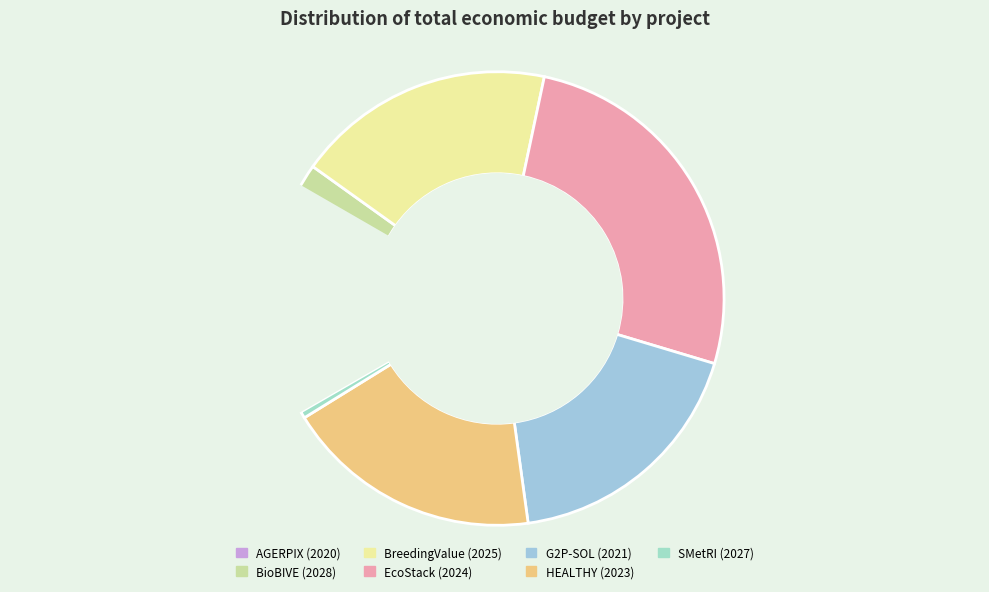

Rank the categories by value from highest to lowest.

EcoStack (2024), BreedingValue (2025), HEALTHY (2023), G2P-SOL (2021), BioBIVE (2028), SMetRI (2027), AGERPIX (2020)